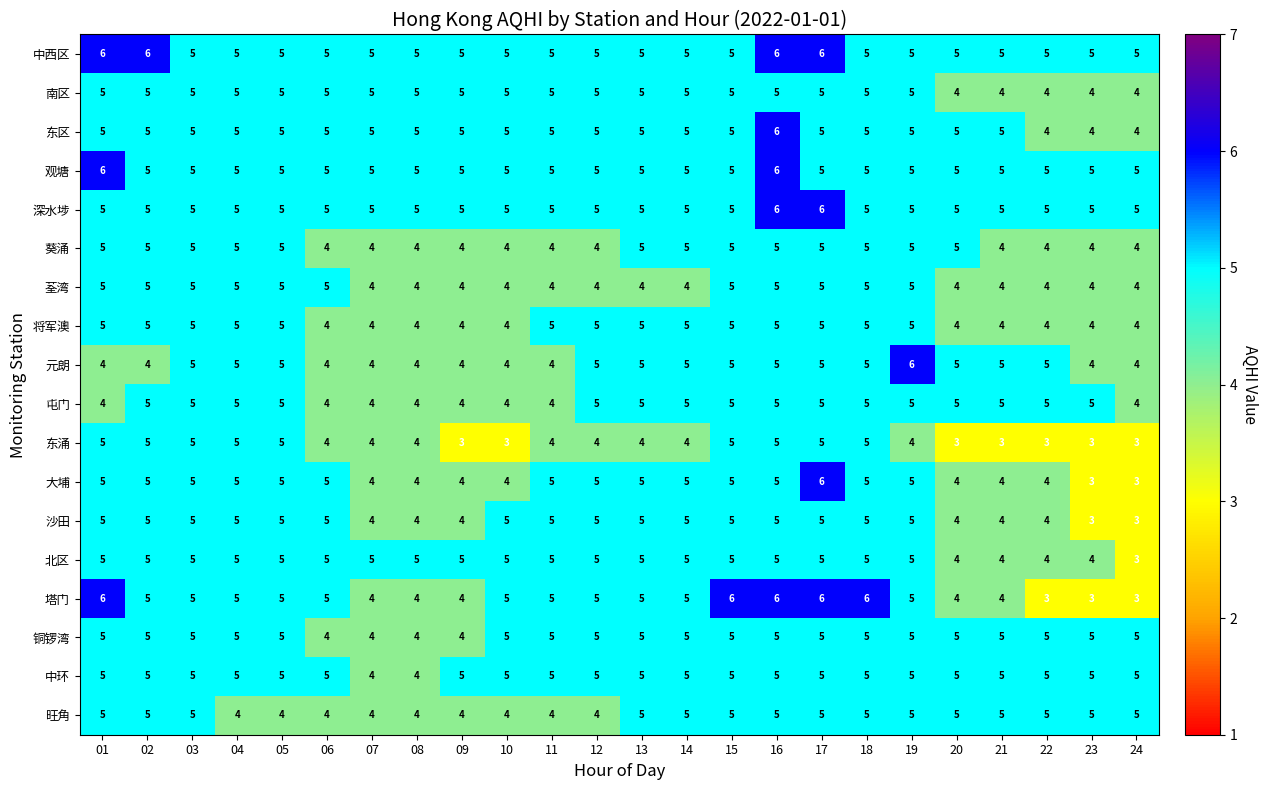

True or false: 东涌 has a value of 5 at 04.

True